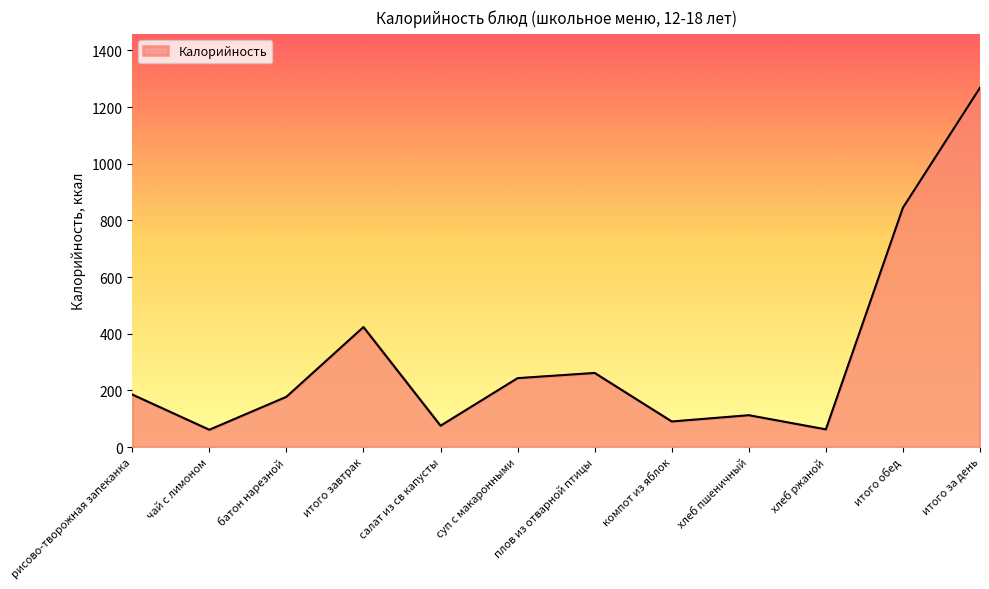

The value at рисово-творожная запеканка is 185.3. True or false?

True